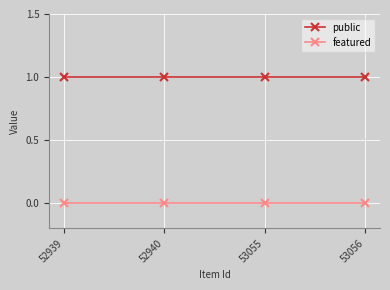

Reading left to right, what are all the values shown in this chart?

public: 52939=1	52940=1	53055=1	53056=1
featured: 52939=0	52940=0	53055=0	53056=0